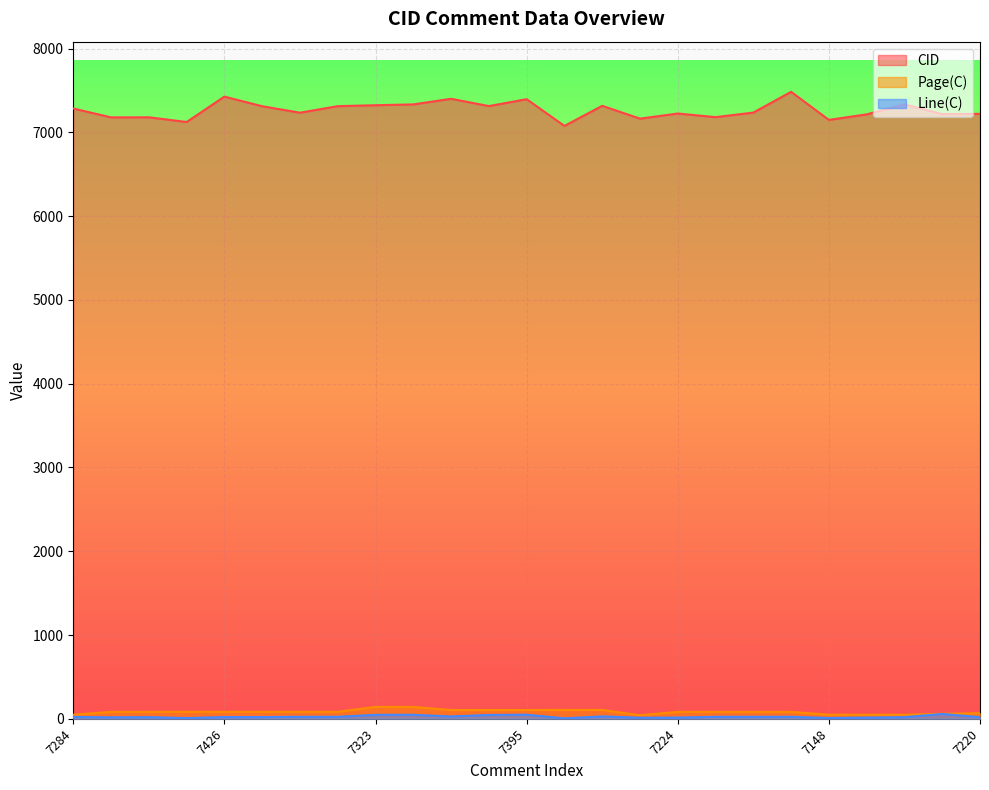

How many data points does each series have?

25